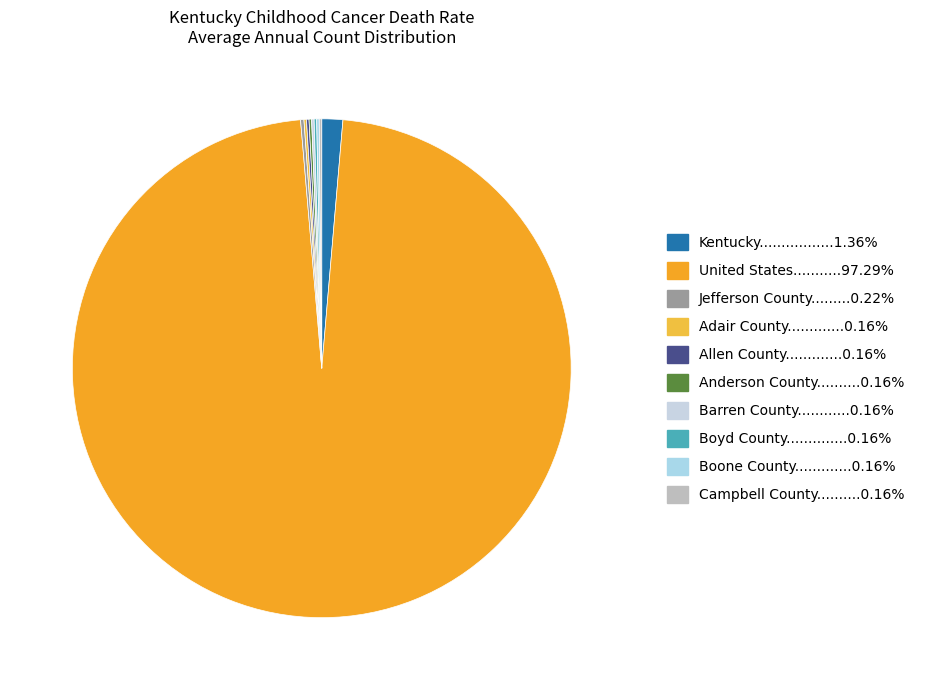

Count the number of slices in the pie.

10